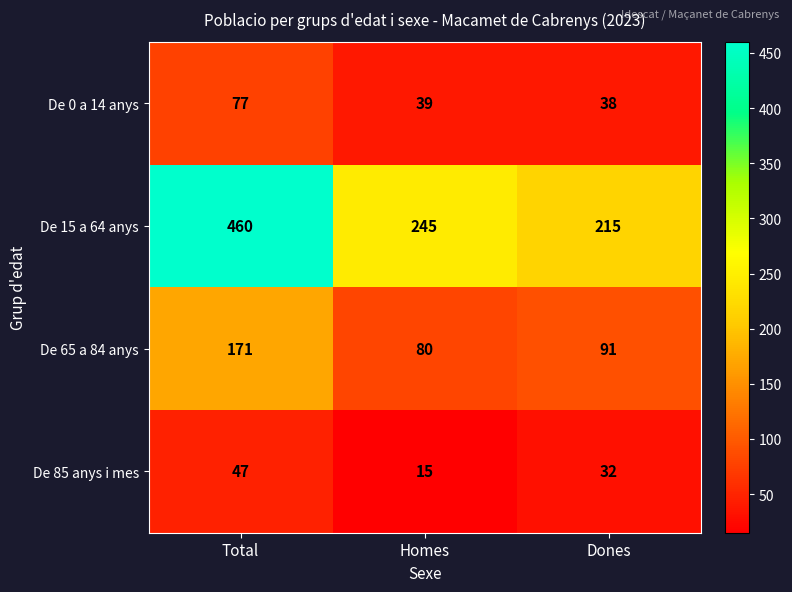

What is the maximum value shown in the chart?

460